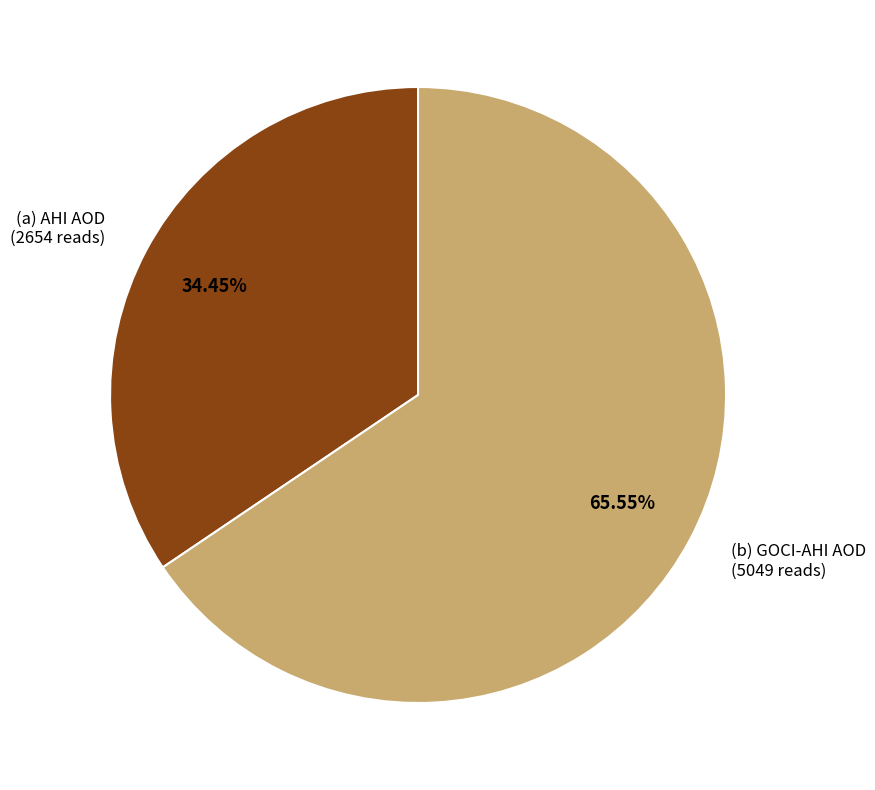

Combined, what portion of the pie is (a) AHI AOD and (b) GOCI-AHI AOD?

100.0%